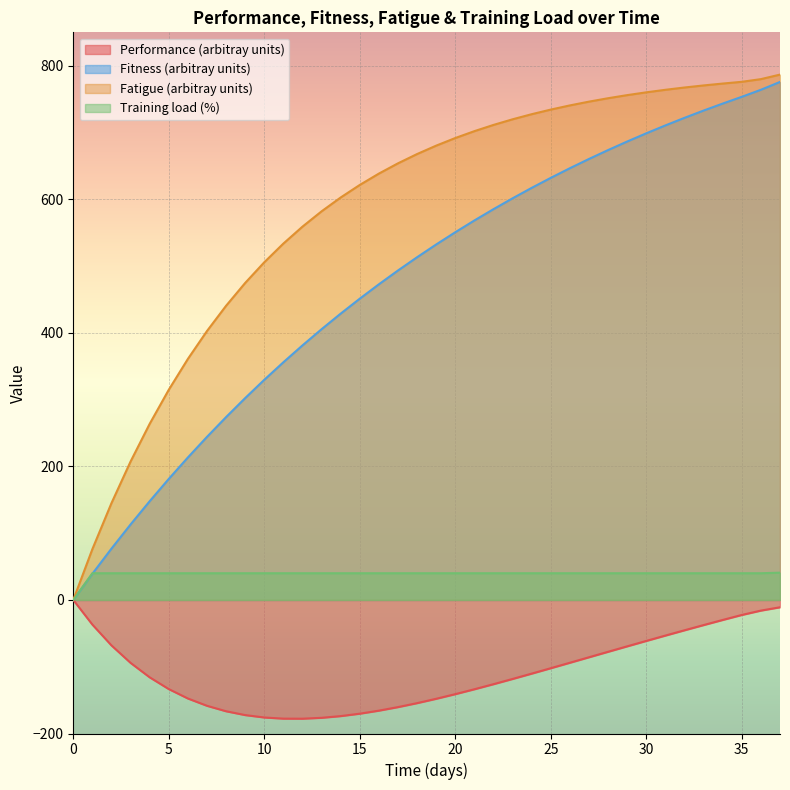

List the series in order of their peak value, lowest first.

Performance (arbitray units), Training load (%), Fitness (arbitray units), Fatigue (arbitray units)